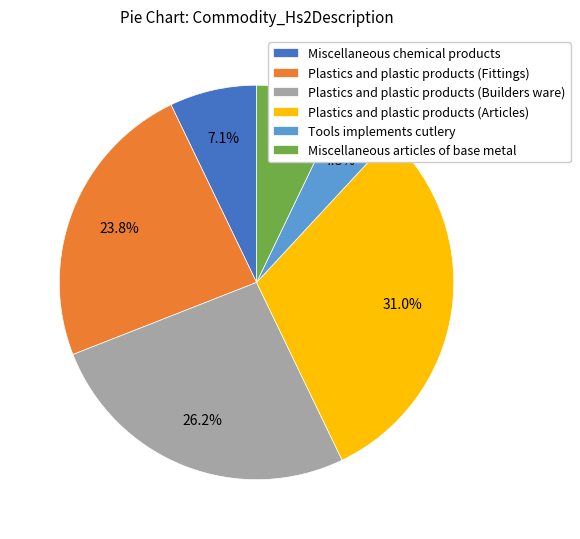

What is the ratio of the value at Plastics and plastic products (Fittings) to the value at Tools implements cutlery?

5.0